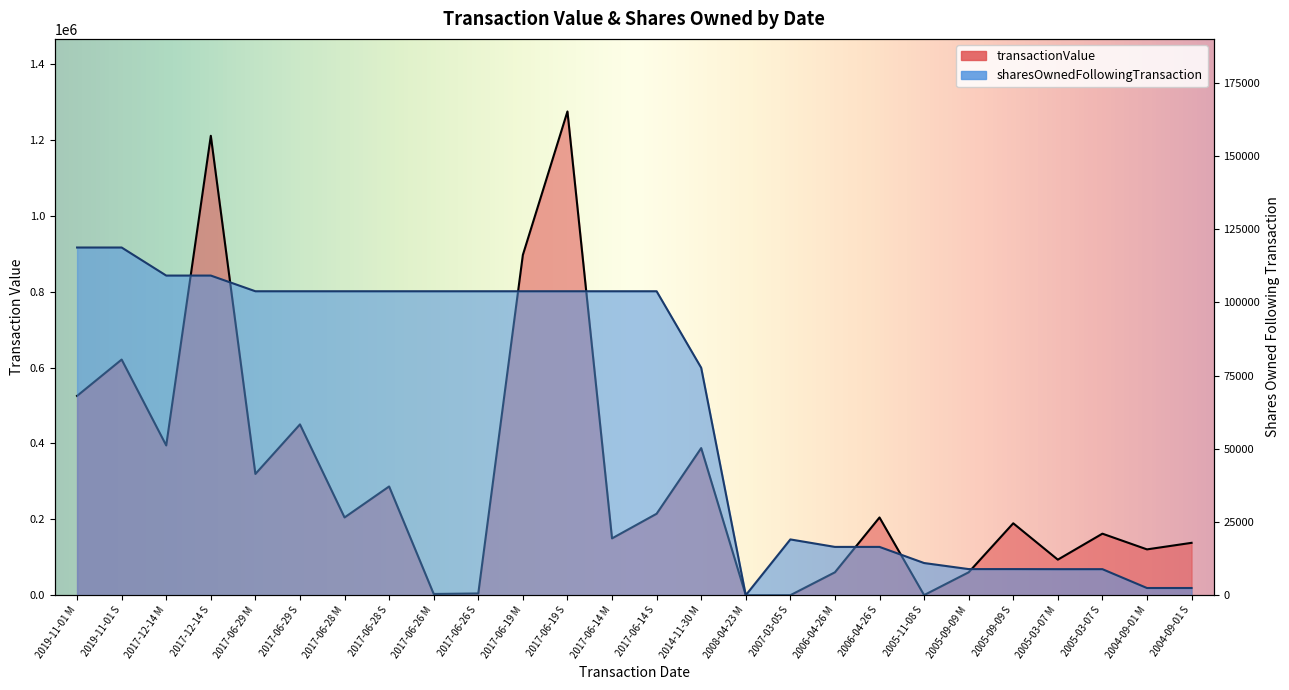

What is the total value across all series at 2005-09-09 M?

69322